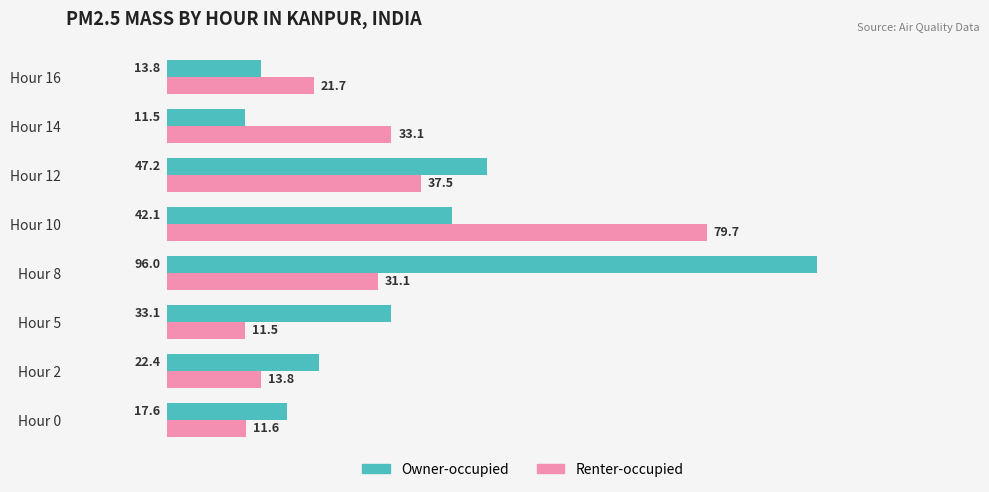

What is the sum of the Renter-occupied values at Hour 2 and Hour 5?

25.3